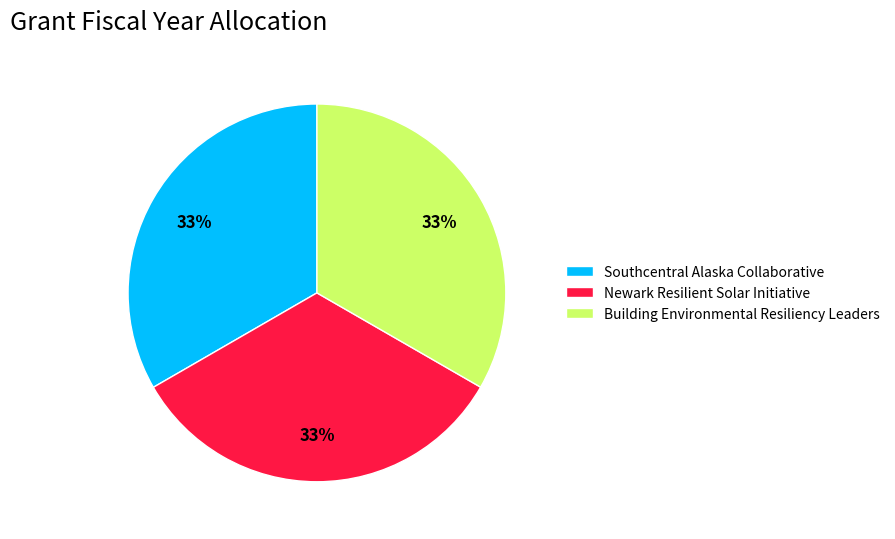

Does Newark Resilient Solar Initiative account for over 50% of the chart?

No